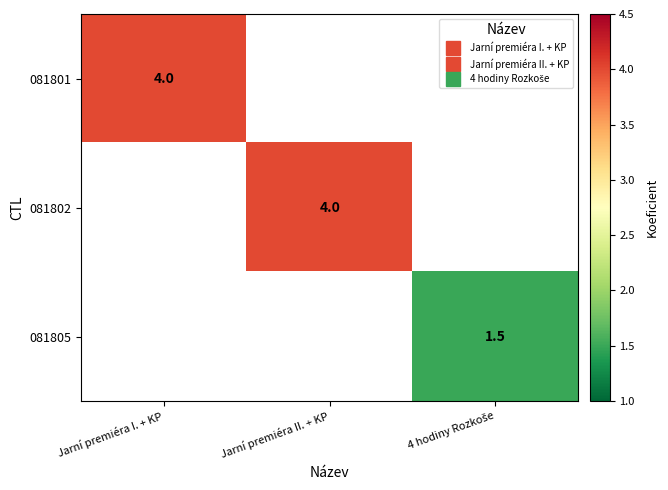

At how many categories does at least one series exceed 2?

2